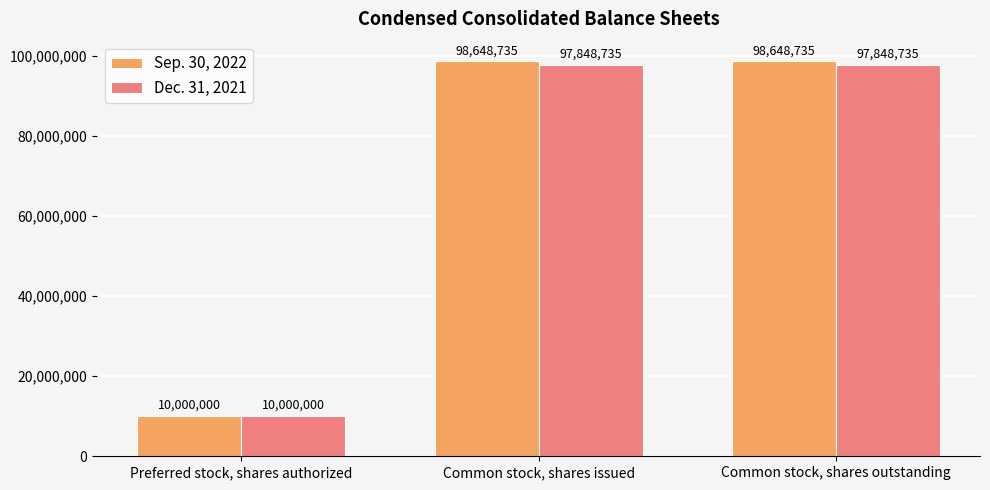

True or false: Sep. 30, 2022 has a value of 44615708 at Common stock, shares outstanding.

False